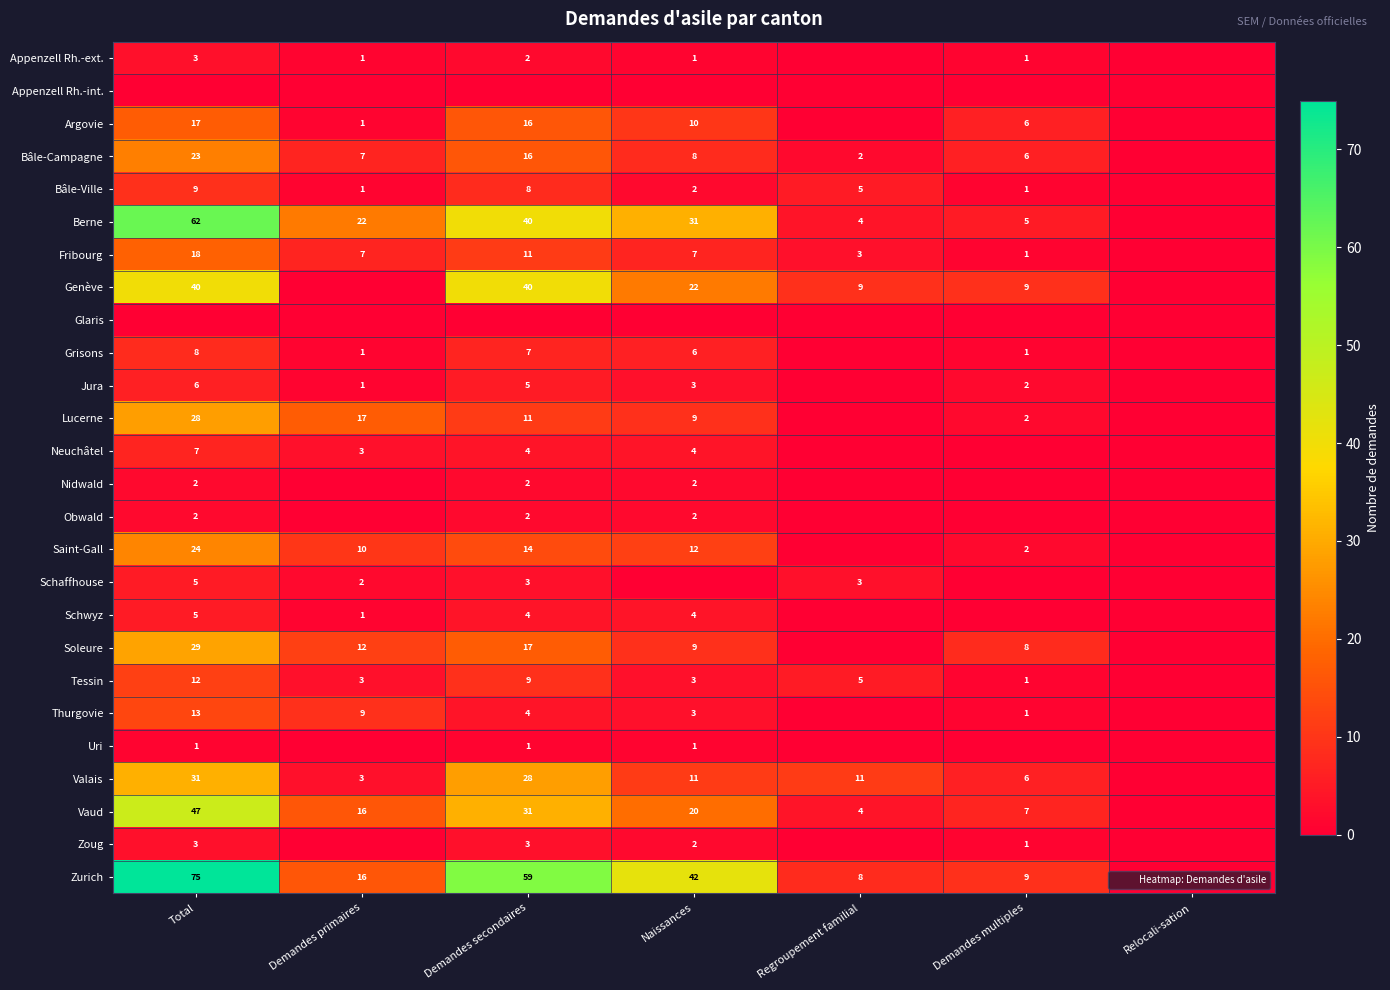

At Regroupement familial, list the series in order from largest to smallest.

Valais, Genève, Zurich, Bâle-Ville, Tessin, Berne, Vaud, Fribourg, Schaffhouse, Bâle-Campagne, Appenzell Rh.-ext., Appenzell Rh.-int., Argovie, Glaris, Grisons, Jura, Lucerne, Neuchâtel, Nidwald, Obwald, Saint-Gall, Schwyz, Soleure, Thurgovie, Uri, Zoug